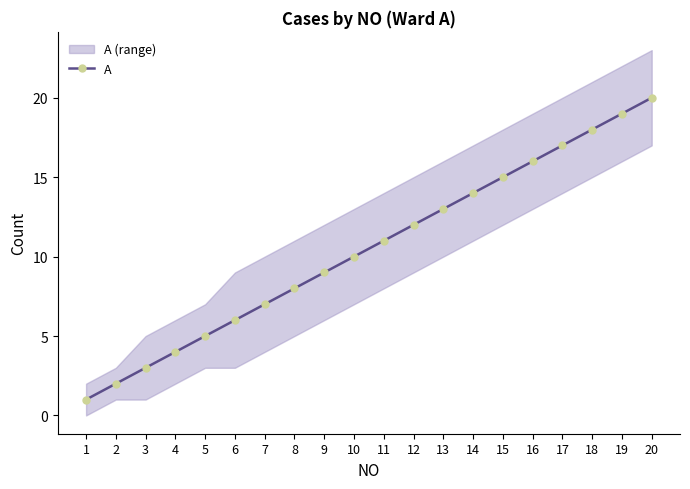

The chart shows a value of 19 at 19. True or false?

True